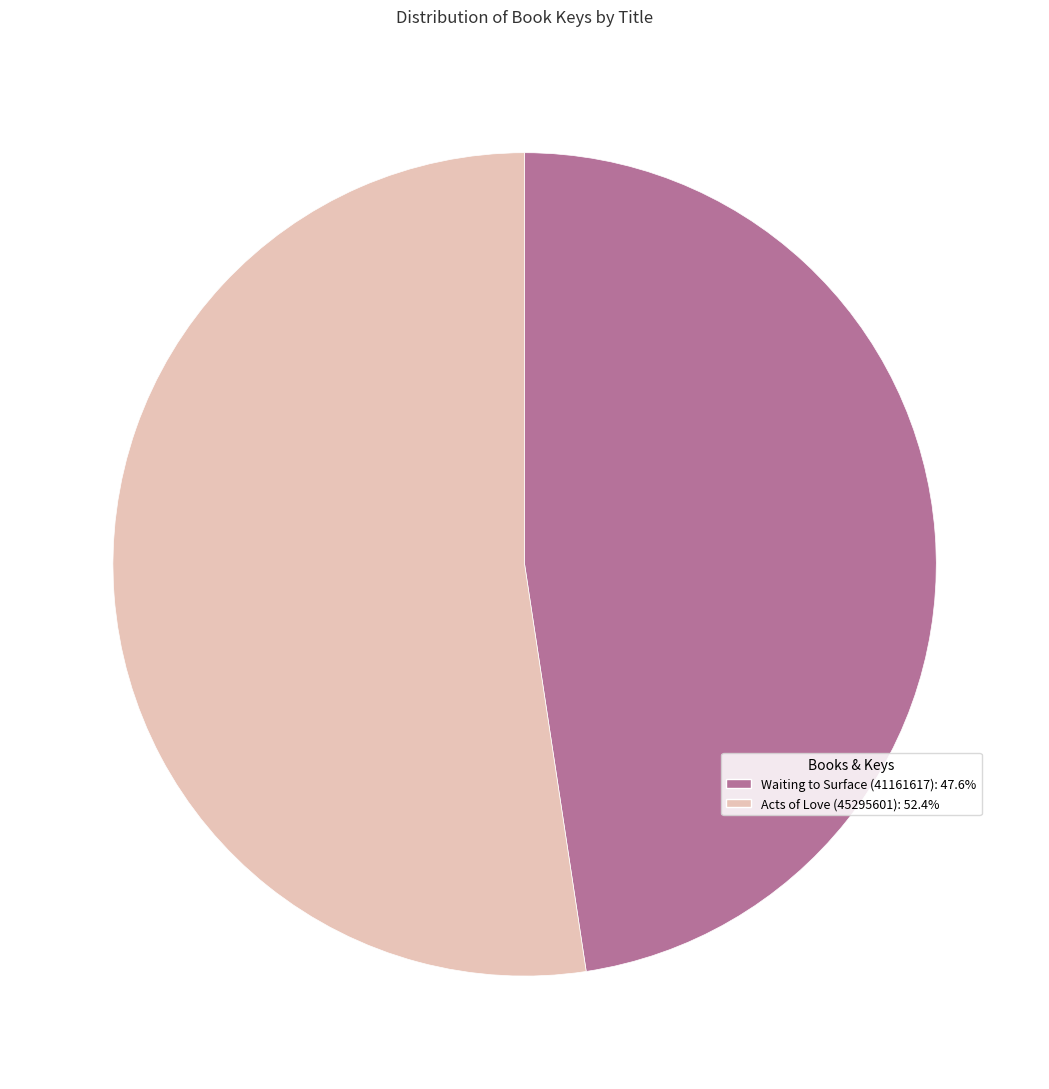

Rank the categories by value from highest to lowest.

Acts of Love (45295601), Waiting to Surface (41161617)